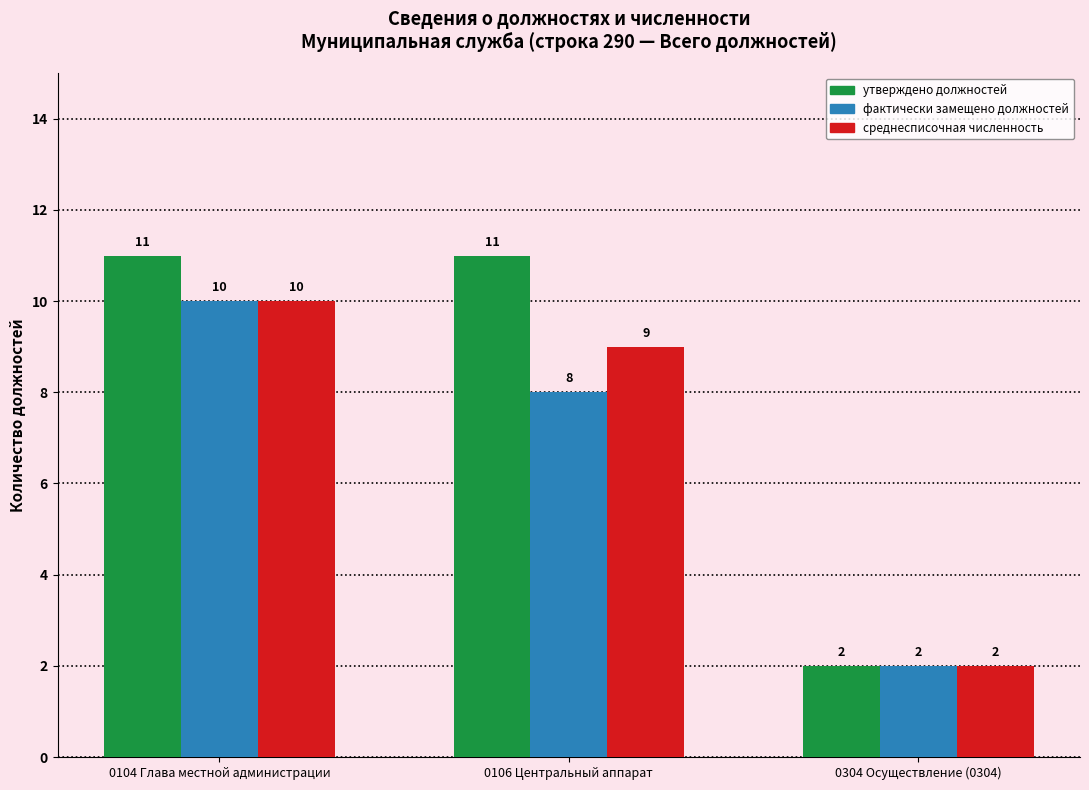

How many distinct data groups are displayed?

3